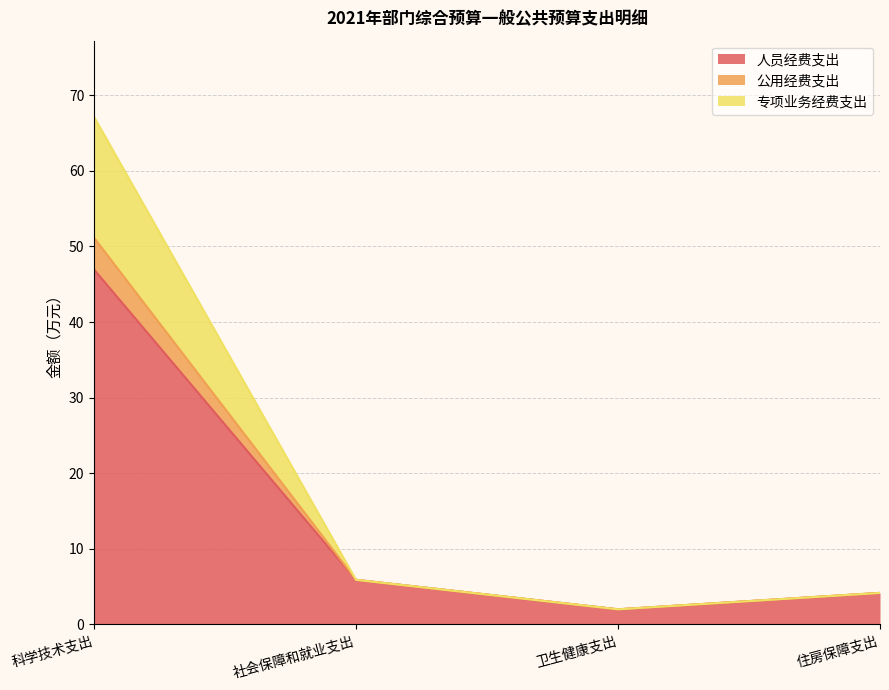

At 卫生健康支出, list the series in order from smallest to largest.

人员经费支出, 公用经费支出, 专项业务经费支出